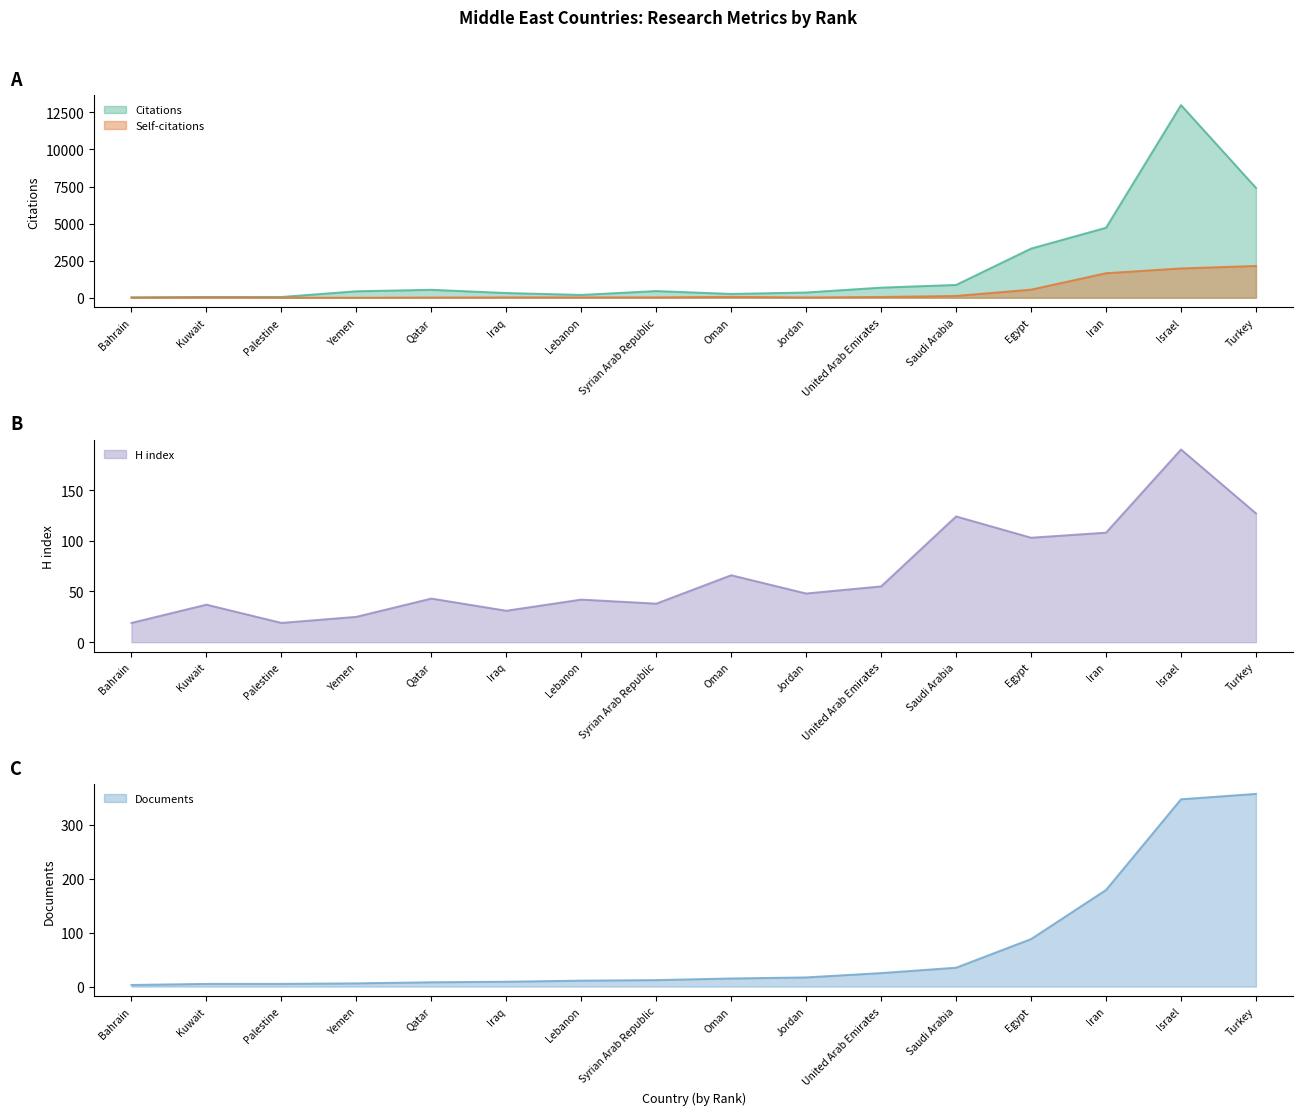

True or false: Self-citations and Documents cross at least once.

True